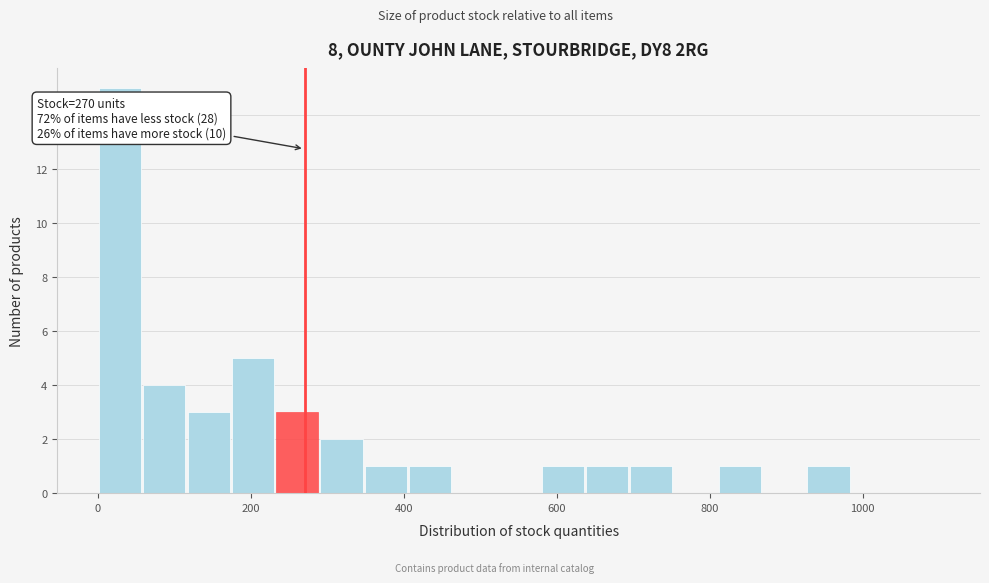

Read against the x-axis, roughly where is the centre of the tallest bar?

20